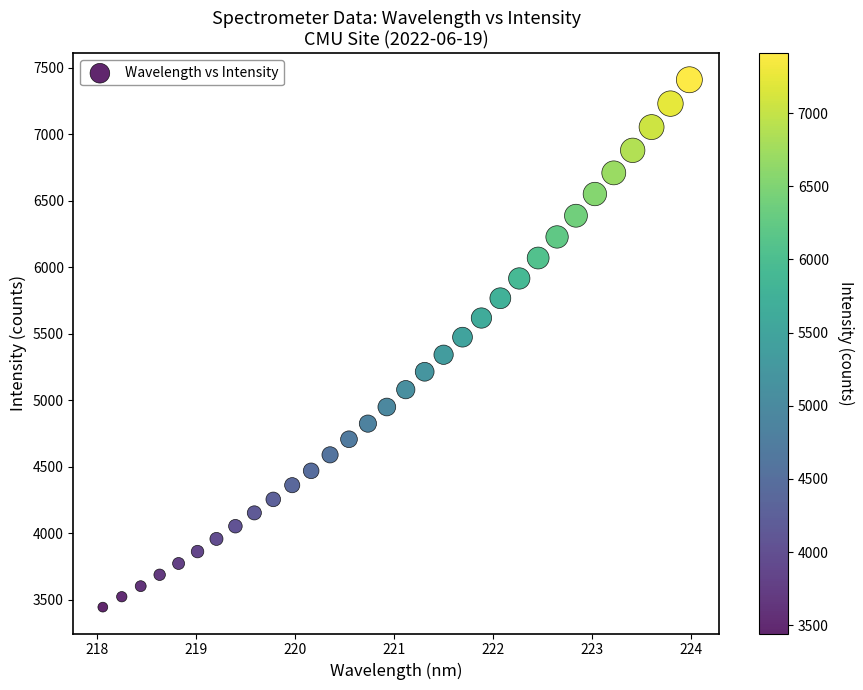

What is the range of Y values (max minus min)?

3964.4